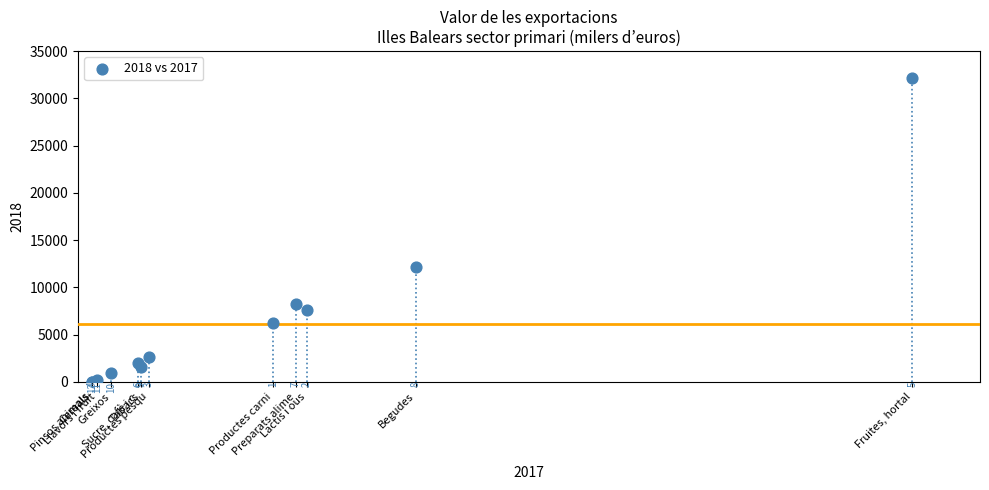

What Y value in the scatter plot is closest to 16104?

12123.8